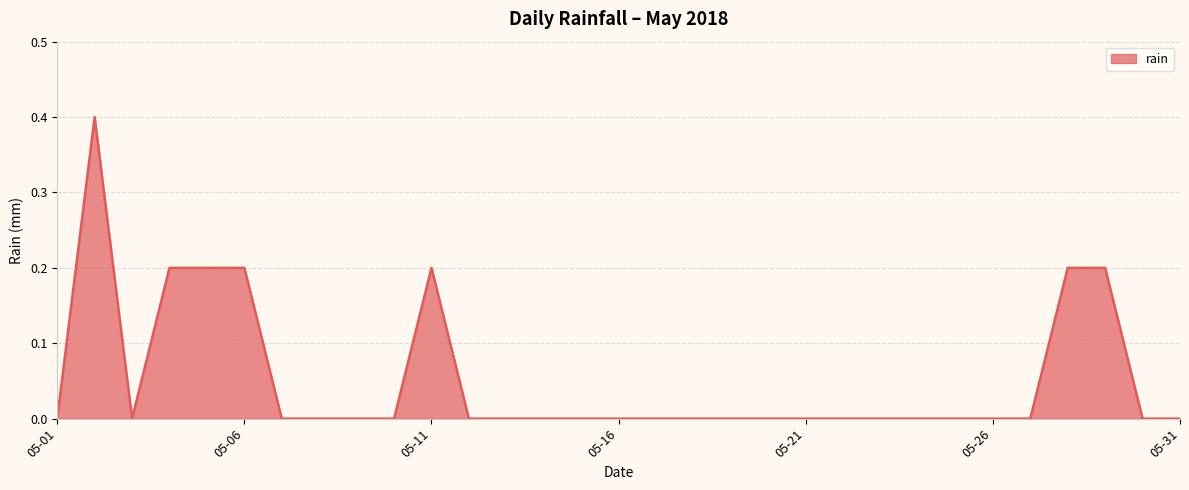

What is the greatest value displayed?

0.4